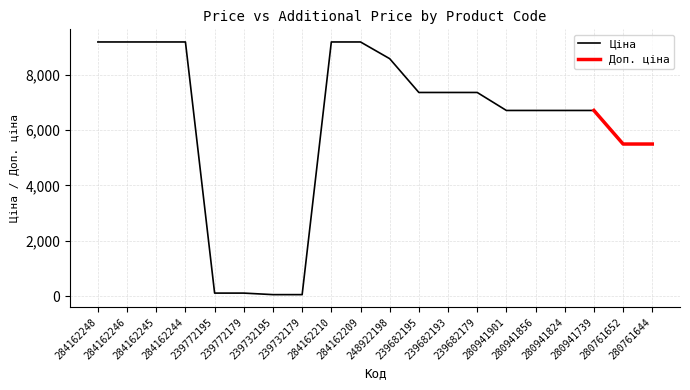

What is the sum of all values?

123939.6